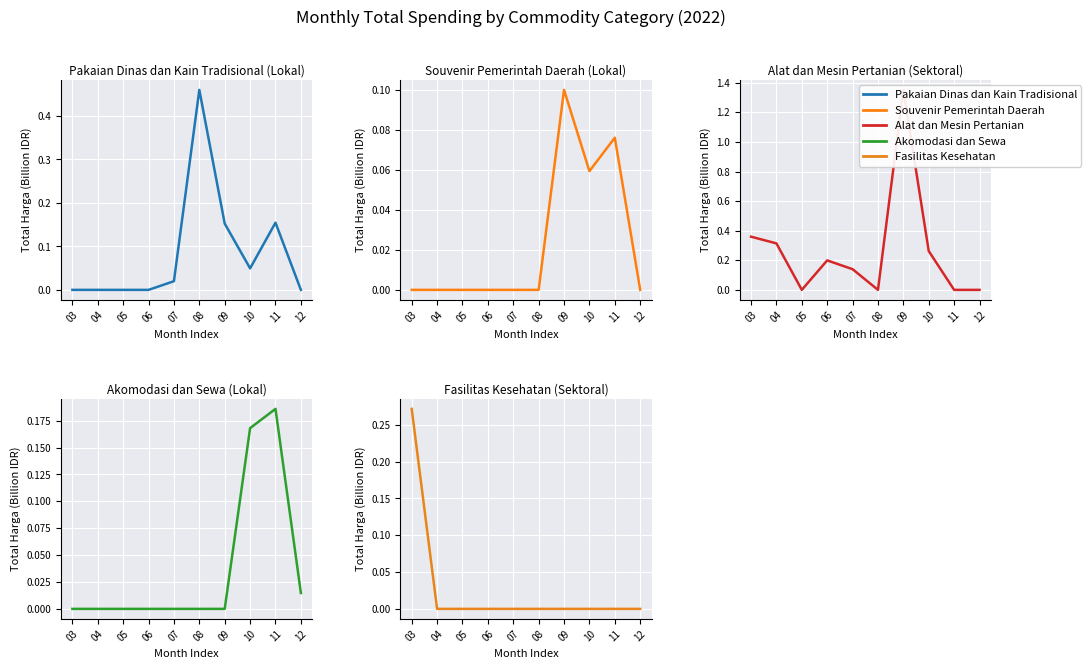

Reading left to right, what are all the values shown in this chart?

Pakaian Dinas dan Kain Tradisional: 03=0.0	04=0.0	05=0.0	06=0.0	07=0.0	08=0.5	09=0.2	10=0.0	11=0.2	12=0.0
Souvenir Pemerintah Daerah: 03=0.0	04=0.0	05=0.0	06=0.0	07=0.0	08=0.0	09=0.1	10=0.1	11=0.1	12=0.0
Alat dan Mesin Pertanian: 03=0.4	04=0.3	05=0.0	06=0.2	07=0.1	08=0.0	09=1.4	10=0.3	11=0.0	12=0.0
Akomodasi dan Sewa: 03=0.0	04=0.0	05=0.0	06=0.0	07=0.0	08=0.0	09=0.0	10=0.2	11=0.2	12=0.0
Fasilitas Kesehatan: 03=0.3	04=0.0	05=0.0	06=0.0	07=0.0	08=0.0	09=0.0	10=0.0	11=0.0	12=0.0